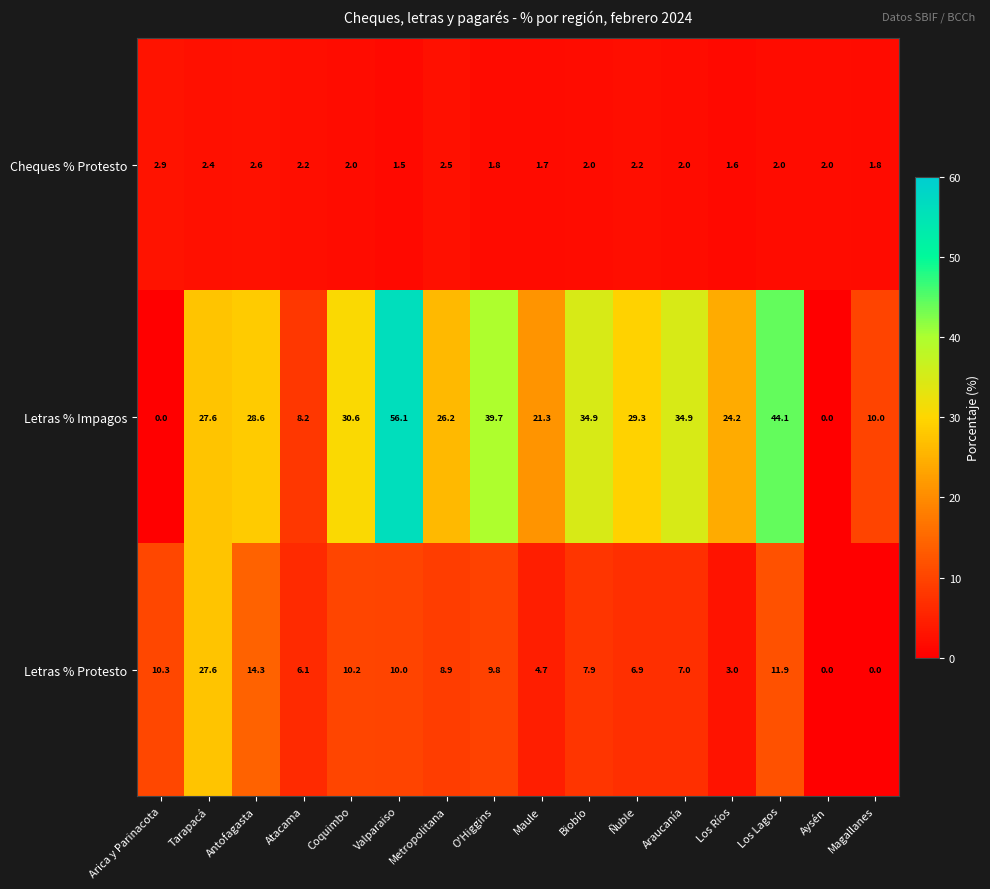

What is the sum of the Letras % Protesto values at Biobío and Ñuble?

14.8